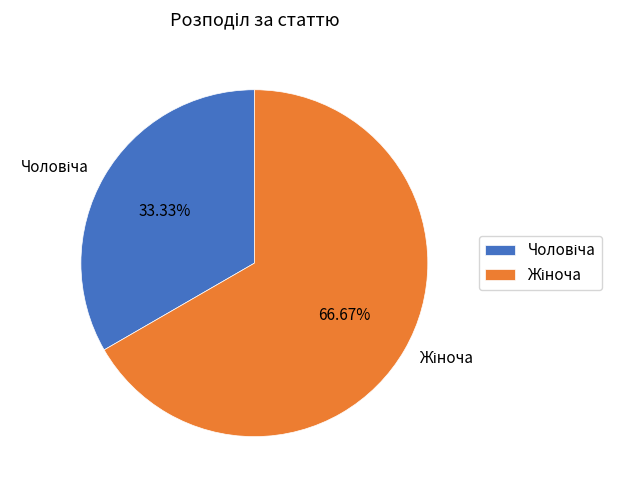

Is there any slice that represents more than half of the pie?

Yes